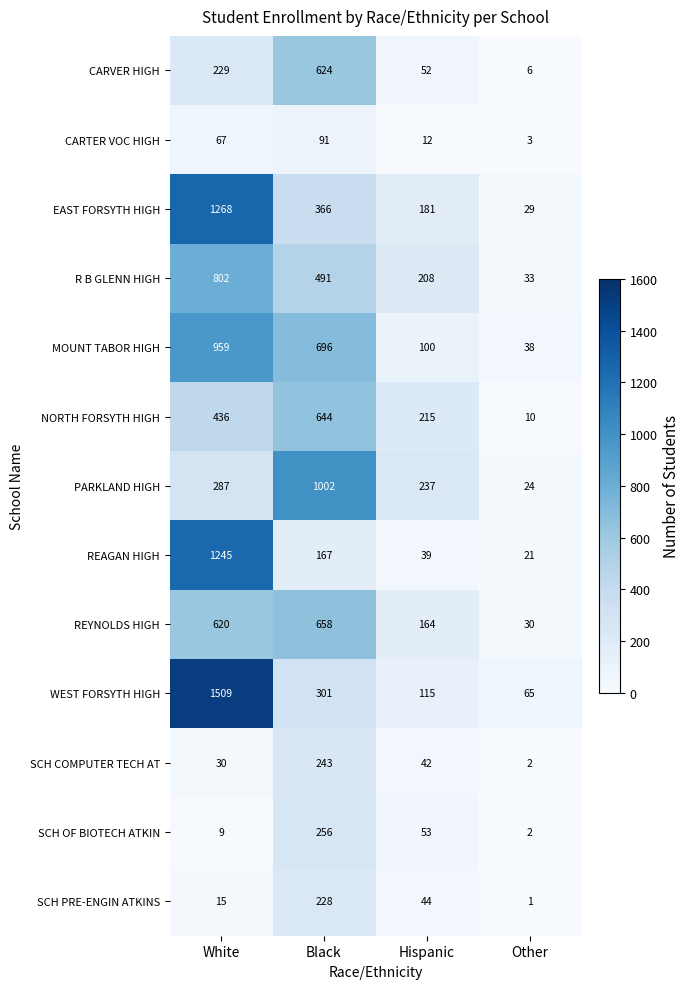

What is the greatest value displayed?

1509